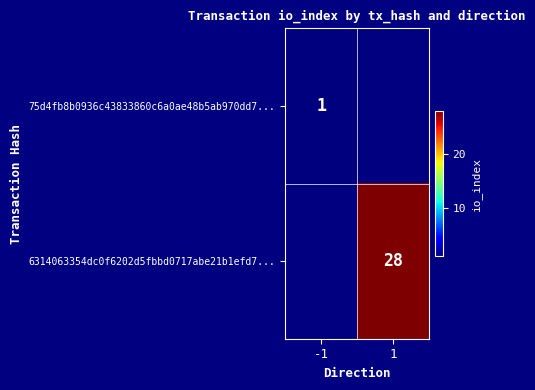

The value of 75d4fb8b0936c43833860c6a0ae48b5ab970dd7... at -1 is 1. True or false?

True